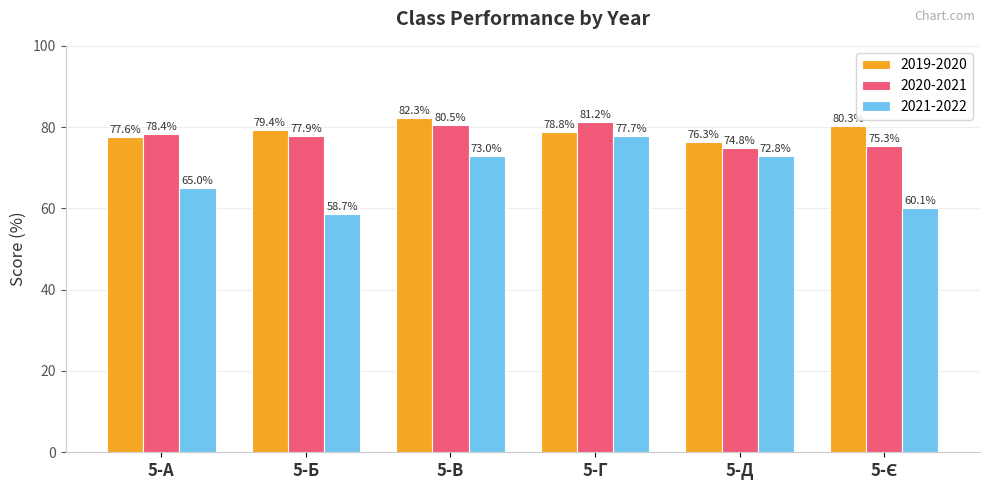

At 5-Д, list the series in order from smallest to largest.

2021-2022, 2020-2021, 2019-2020